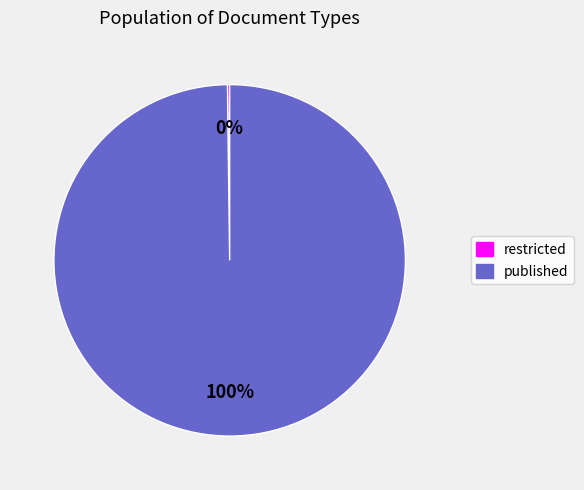

True or false: published accounts for 85% of the total.

False